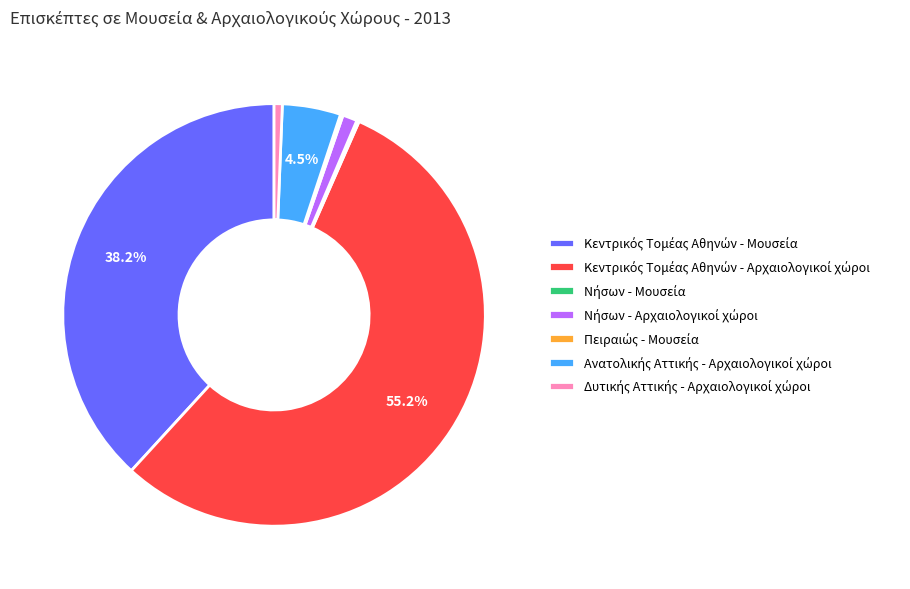

Does any single category account for the majority?

Yes